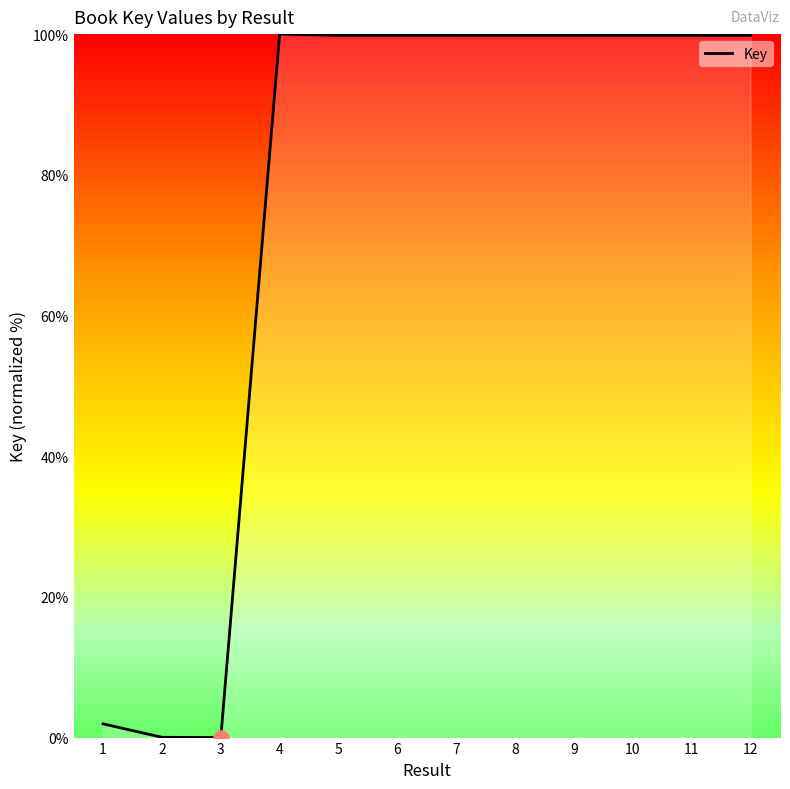

What is the ratio of the value at 9 to the value at 1?

51.2